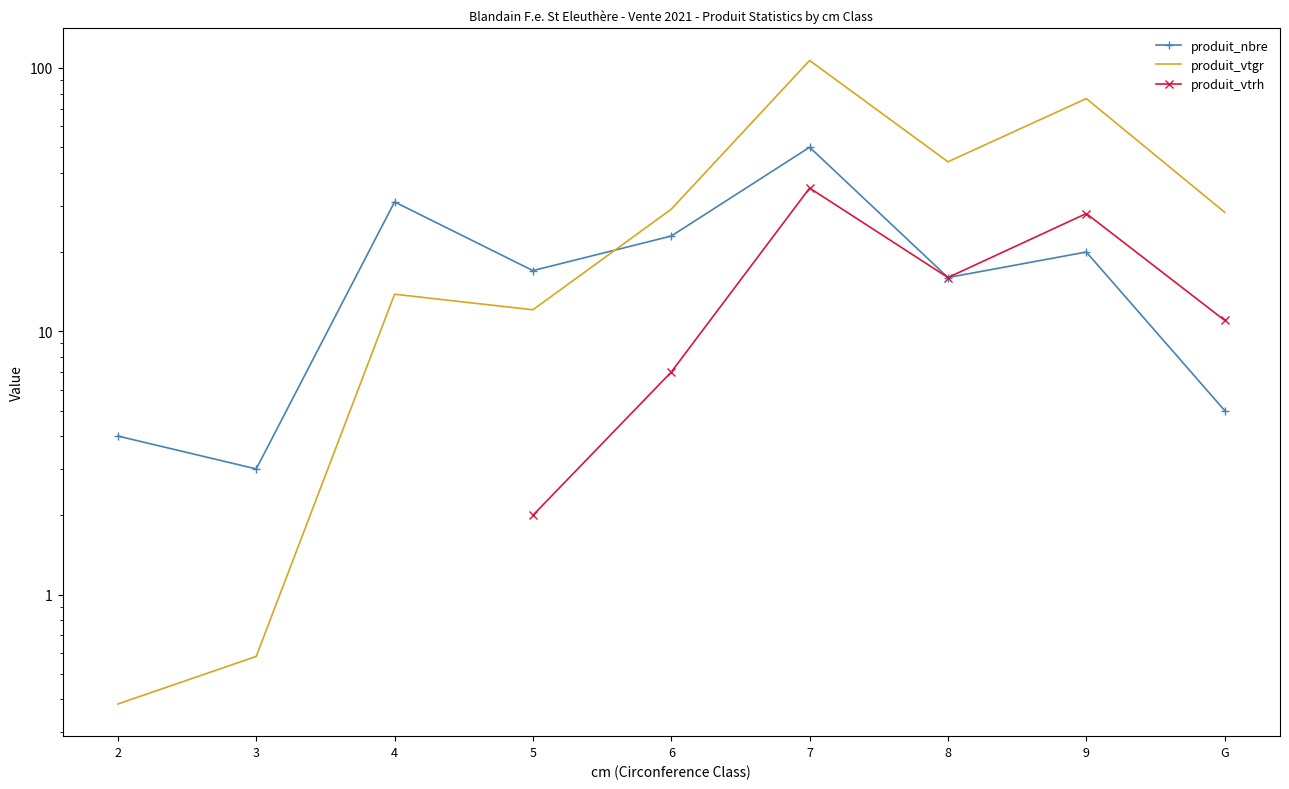

Rank the categories by produit_nbre value from lowest to highest.

3, 2, G, 8, 5, 9, 6, 4, 7